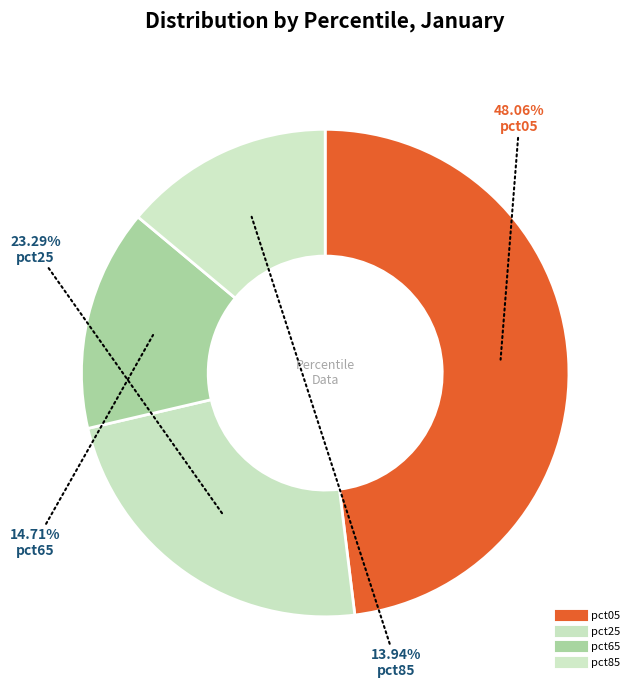

How many segments does this pie chart have?

4